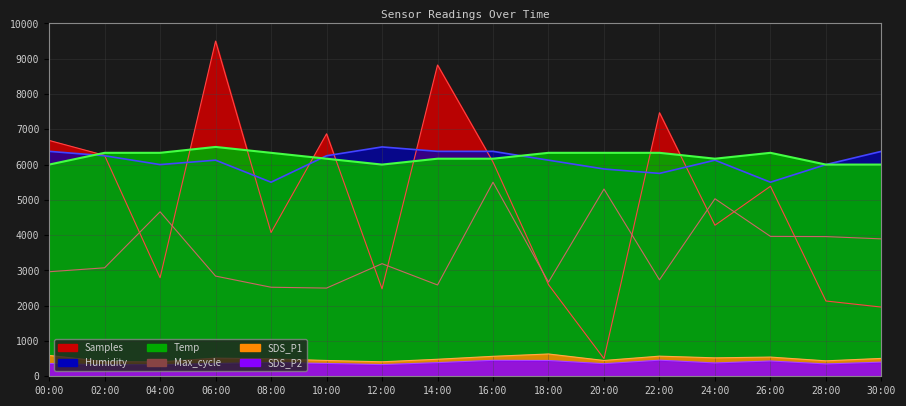

True or false: Temp and SDS_P1 cross at least once.

False